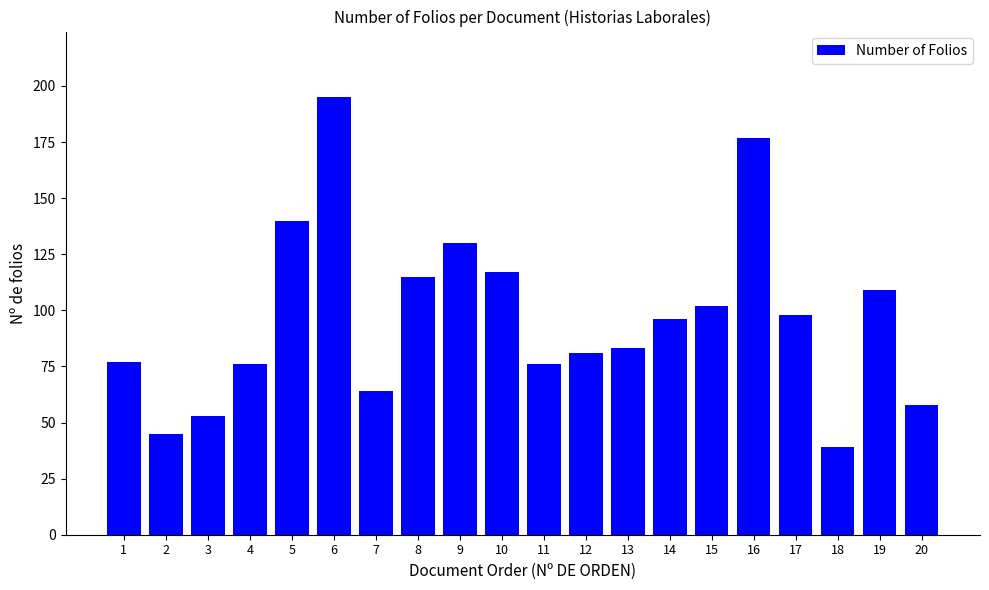

The value at 13 is 116. True or false?

False